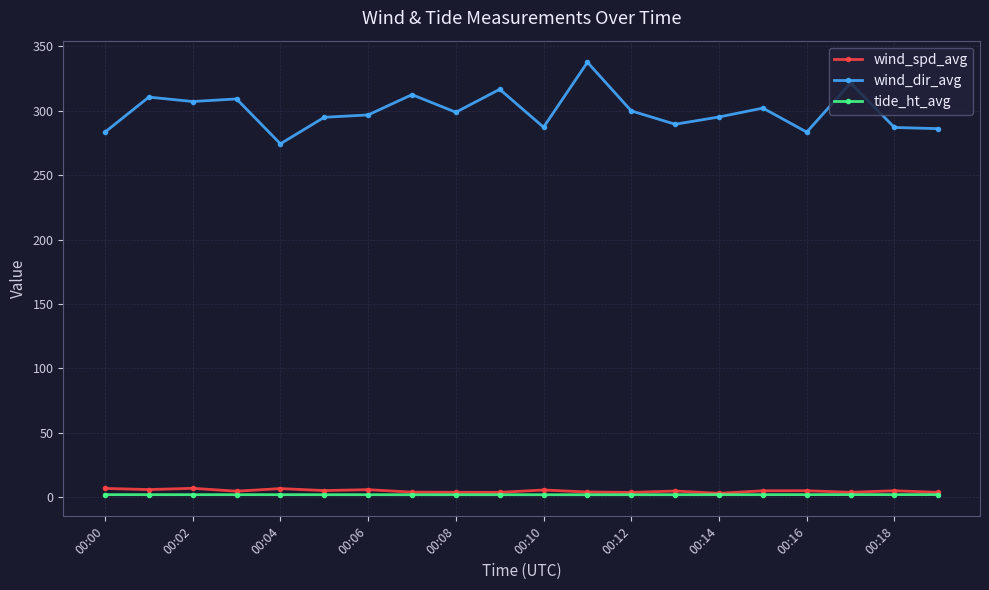

What is the greatest value displayed?

337.5